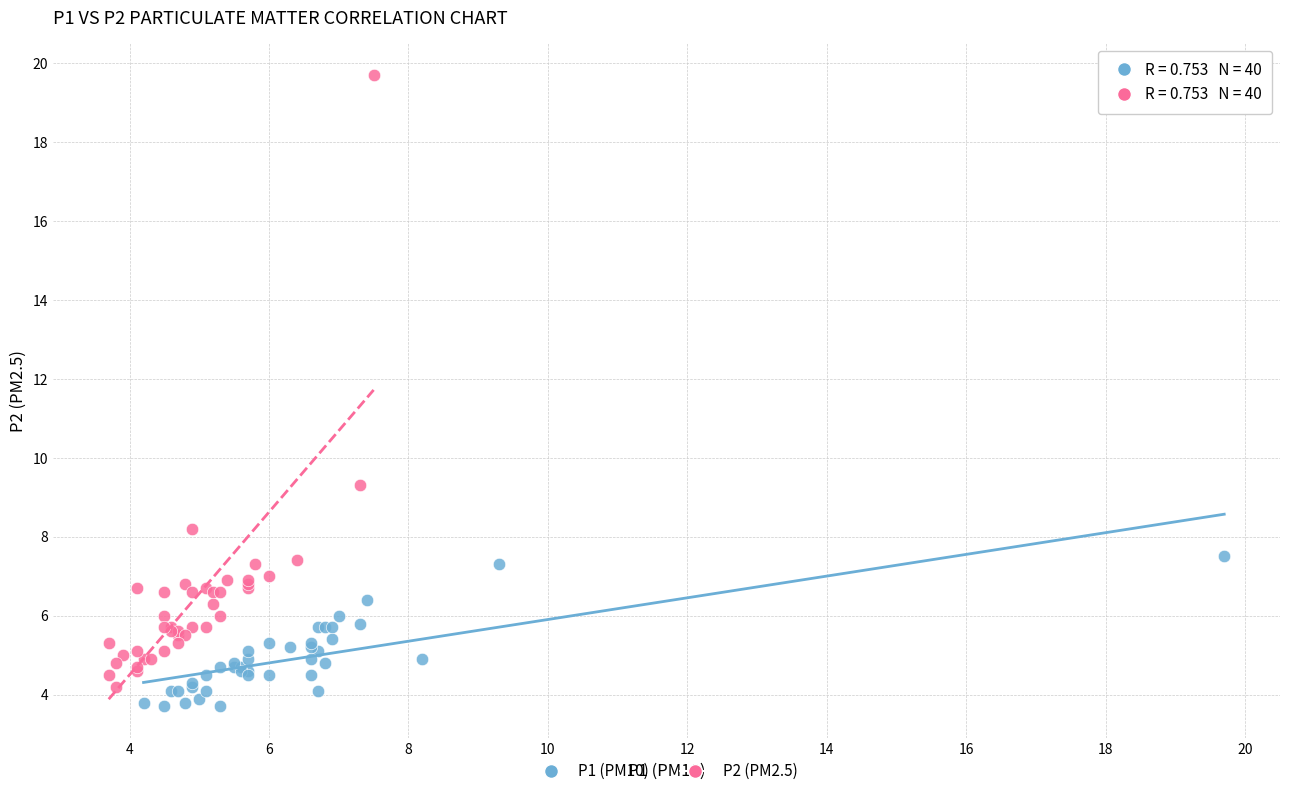

What are all the series names shown in the legend?

P1 (PM10), P2 (PM2.5)